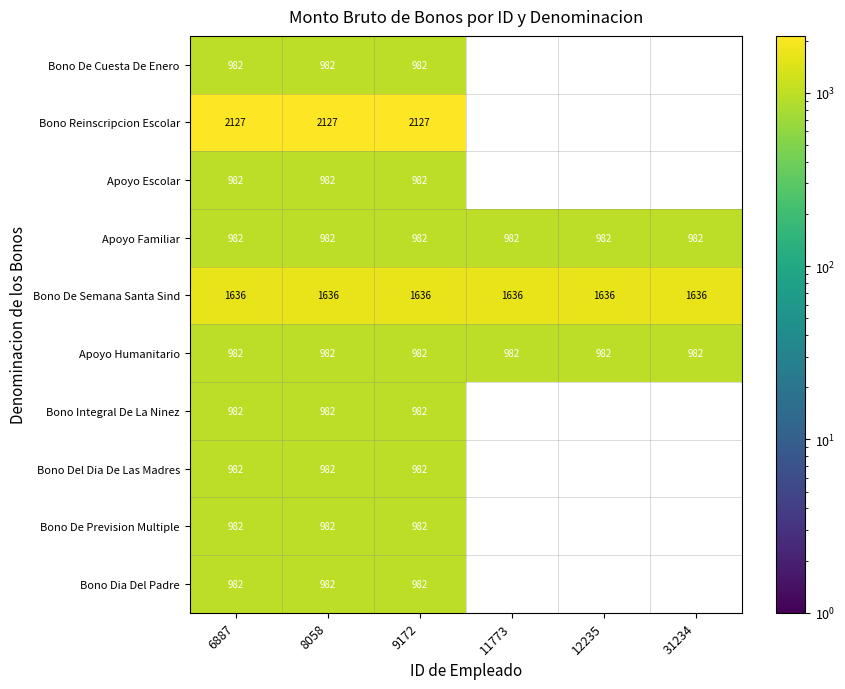

At which category is the sum across all series the highest?

6887